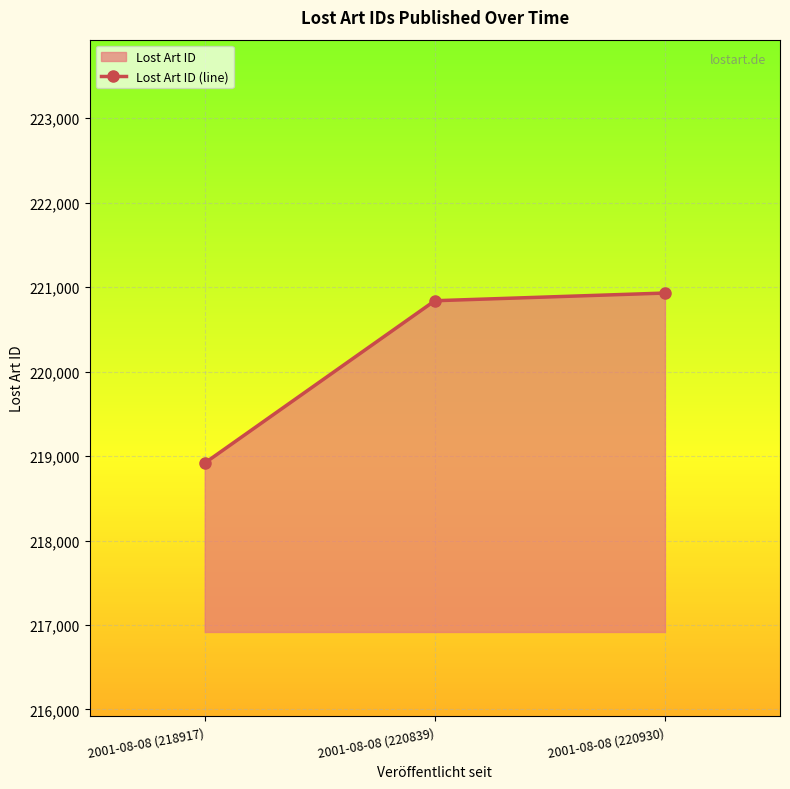

What is the average value?

220229